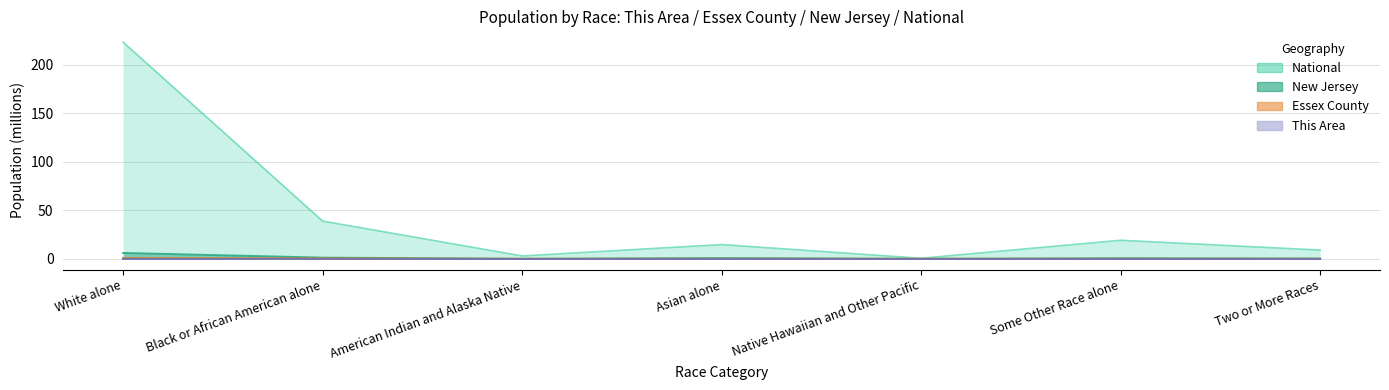

At how many categories does at least one series exceed 206?

1